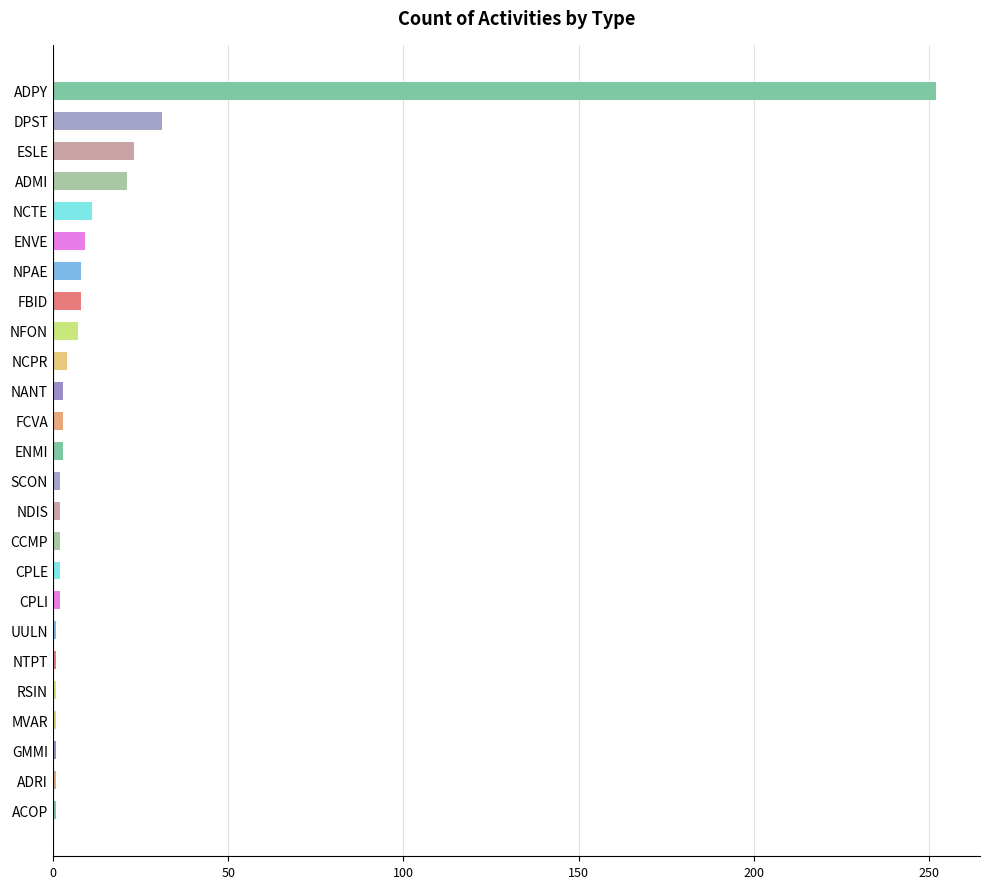

What is the sum of all values?

400